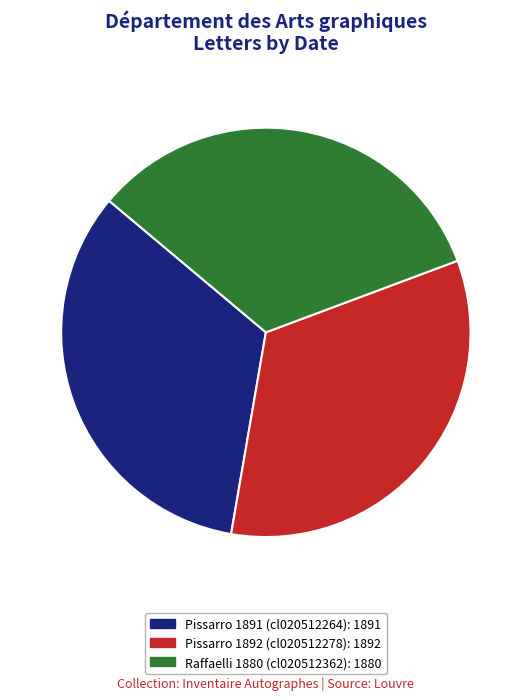

True or false: Pissarro 1891 (cl020512264) accounts for 33% of the total.

True